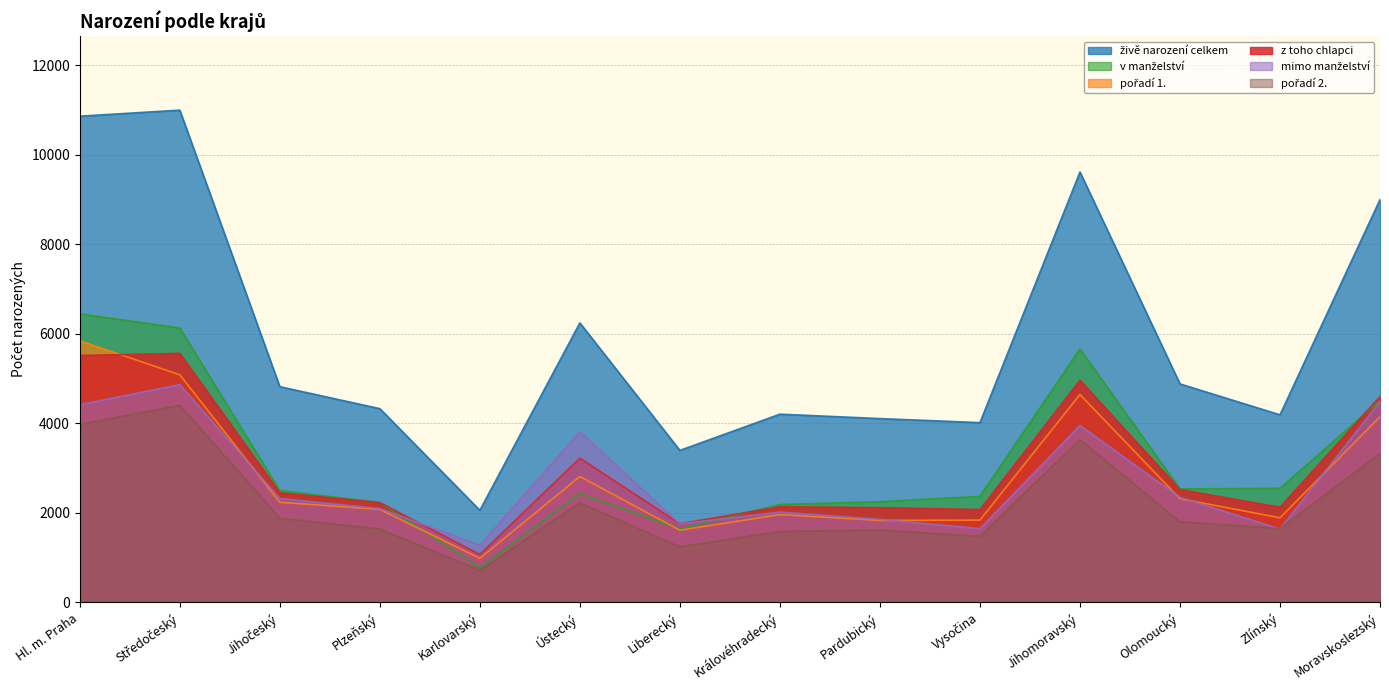

How many values in the mimo manželství series are below 2321?

7